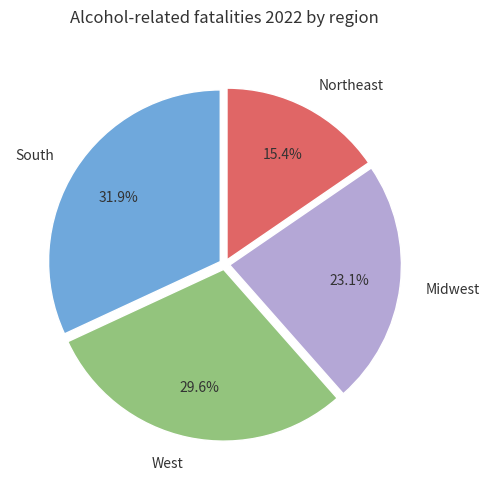

Rank the categories by value from highest to lowest.

South, West, Midwest, Northeast